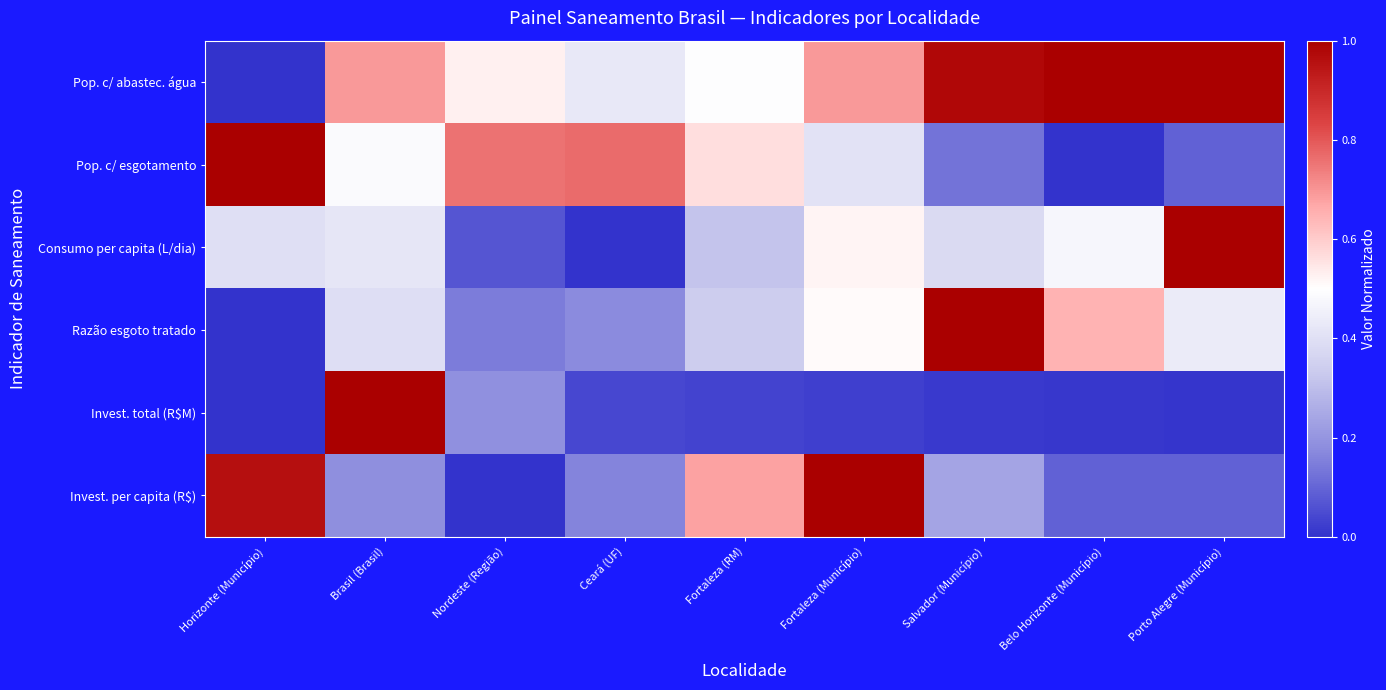

Reading left to right, what are all the values shown in this chart?

Pop. c/ abastec. água: Horizonte (Município)=0.0	Brasil (Brasil)=0.7	Nordeste (Região)=0.5	Ceará (UF)=0.4	Fortaleza (RM)=0.5	Fortaleza (Município)=0.7	Salvador (Município)=1.0	Belo Horizonte (Município)=1.0	Porto Alegre (Município)=1.0
Pop. c/ esgotamento: Horizonte (Município)=1.0	Brasil (Brasil)=0.5	Nordeste (Região)=0.8	Ceará (UF)=0.8	Fortaleza (RM)=0.6	Fortaleza (Município)=0.4	Salvador (Município)=0.1	Belo Horizonte (Município)=0.0	Porto Alegre (Município)=0.1
Consumo per capita (L/dia): Horizonte (Município)=0.4	Brasil (Brasil)=0.4	Nordeste (Região)=0.1	Ceará (UF)=0.0	Fortaleza (RM)=0.3	Fortaleza (Município)=0.5	Salvador (Município)=0.4	Belo Horizonte (Município)=0.5	Porto Alegre (Município)=1.0
Razão esgoto tratado: Horizonte (Município)=0.0	Brasil (Brasil)=0.4	Nordeste (Região)=0.1	Ceará (UF)=0.2	Fortaleza (RM)=0.3	Fortaleza (Município)=0.5	Salvador (Município)=1.0	Belo Horizonte (Município)=0.6	Porto Alegre (Município)=0.4
Invest. total (R$M): Horizonte (Município)=0.0	Brasil (Brasil)=1.0	Nordeste (Região)=0.2	Ceará (UF)=0.0	Fortaleza (RM)=0.0	Fortaleza (Município)=0.0	Salvador (Município)=0.0	Belo Horizonte (Município)=0.0	Porto Alegre (Município)=0.0
Invest. per capita (R$): Horizonte (Município)=1.0	Brasil (Brasil)=0.2	Nordeste (Região)=0.0	Ceará (UF)=0.2	Fortaleza (RM)=0.7	Fortaleza (Município)=1.0	Salvador (Município)=0.2	Belo Horizonte (Município)=0.1	Porto Alegre (Município)=0.1